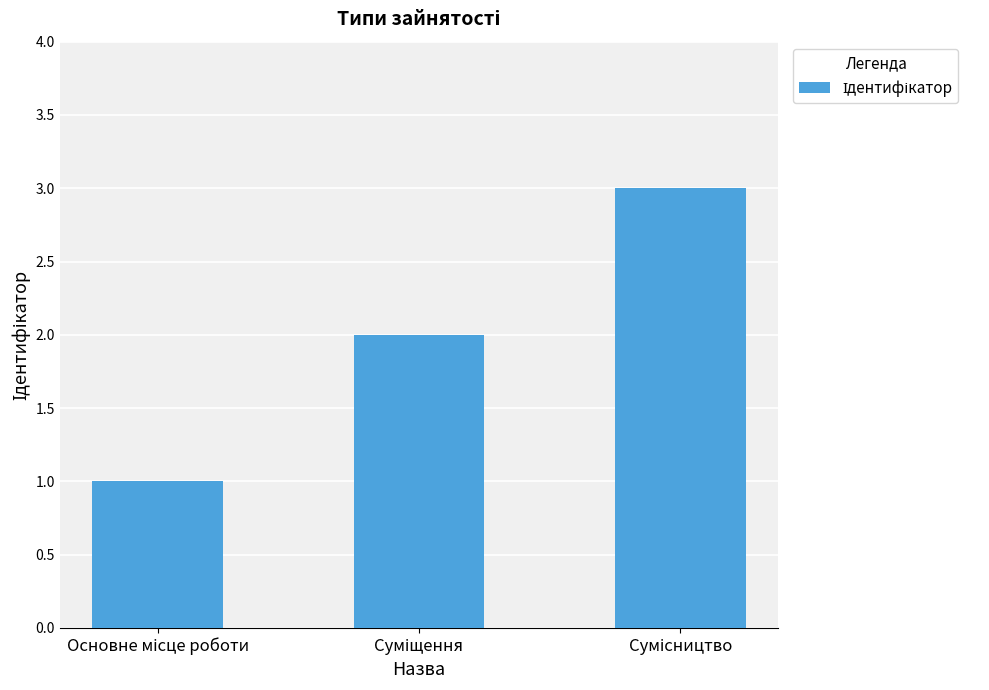

What is the maximum value shown in the chart?

3